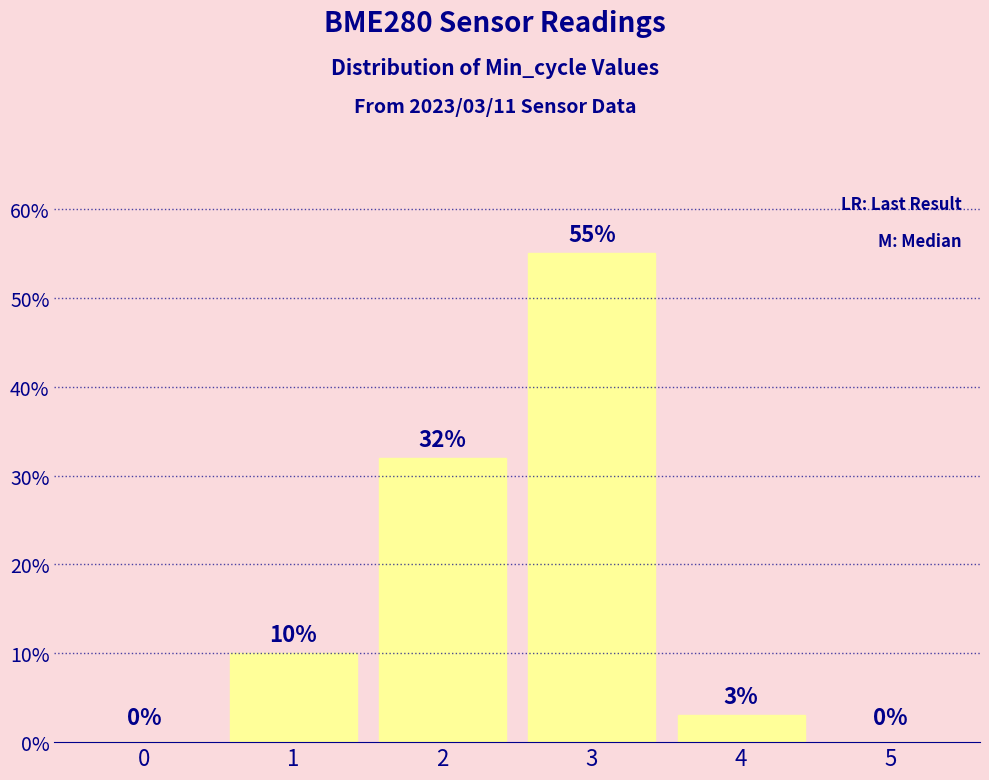

What is the maximum value shown in the chart?

55